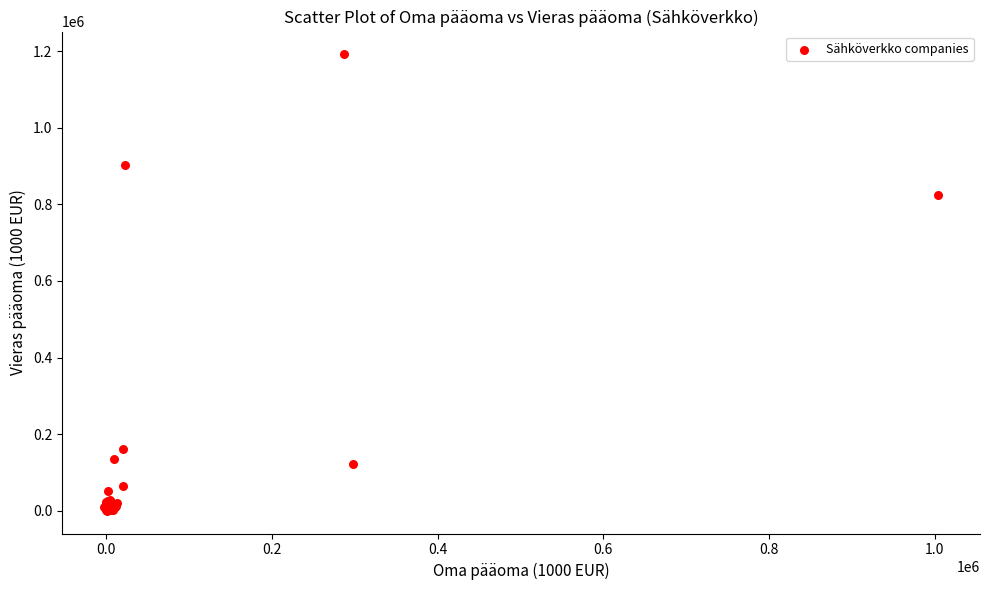

What Y value in the scatter plot is closest to 595963?

824634.1